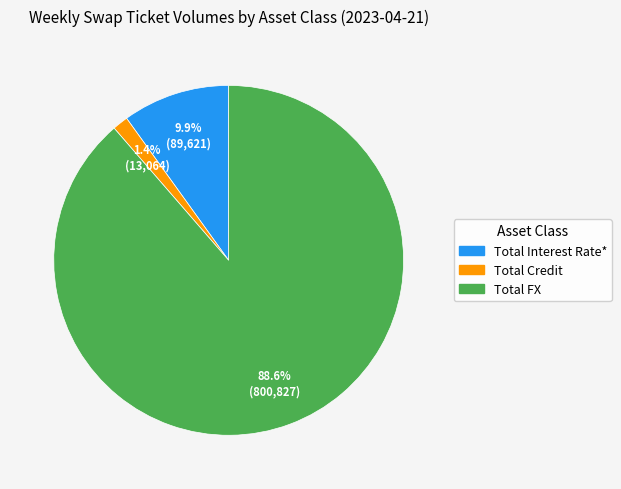

Which slice is the largest?

Total FX